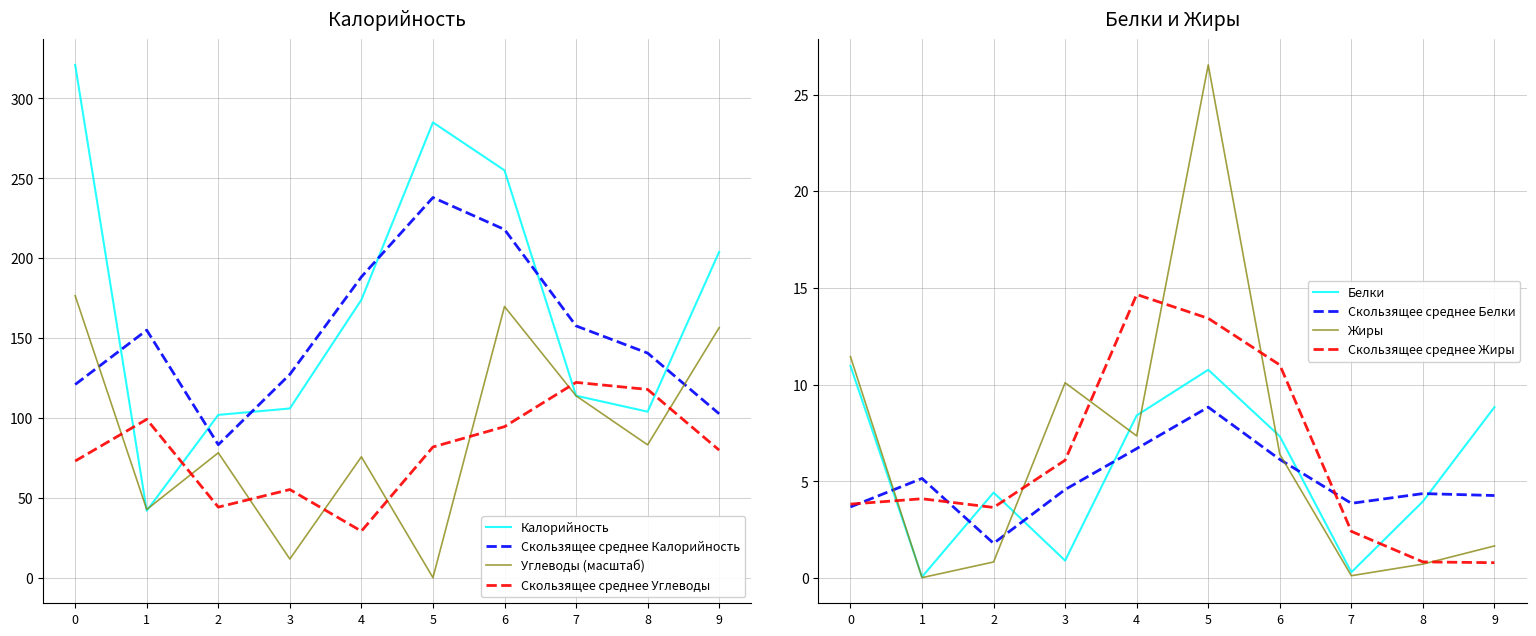

What is the sum of all Белки values?

56.0